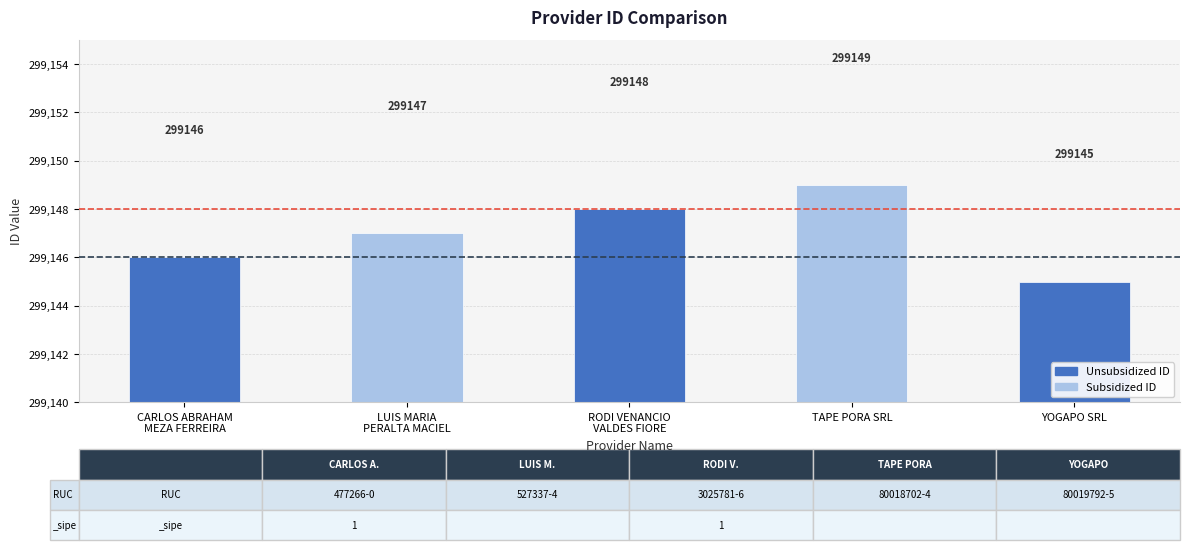

The value at CARLOS ABRAHAM
MEZA FERREIRA is 438882. True or false?

False